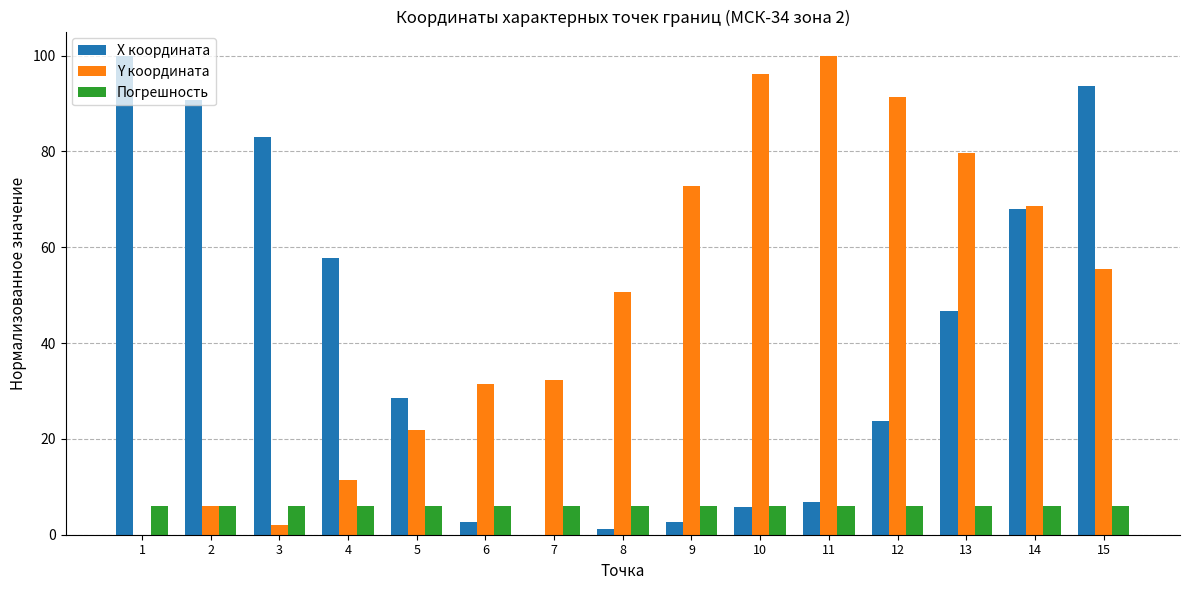

Where is Y координата nearest to the value 50?

8